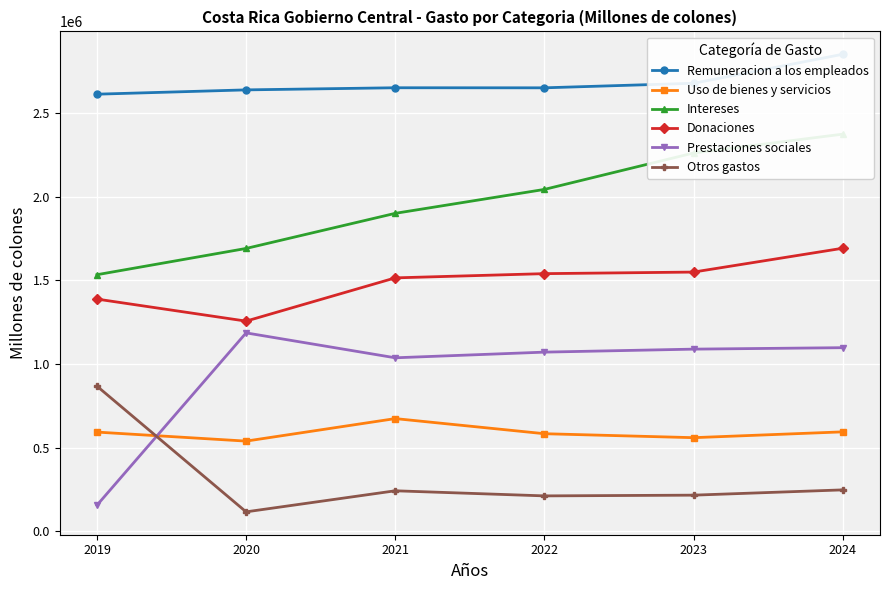

Which series has the largest range (max minus min)?

Prestaciones sociales